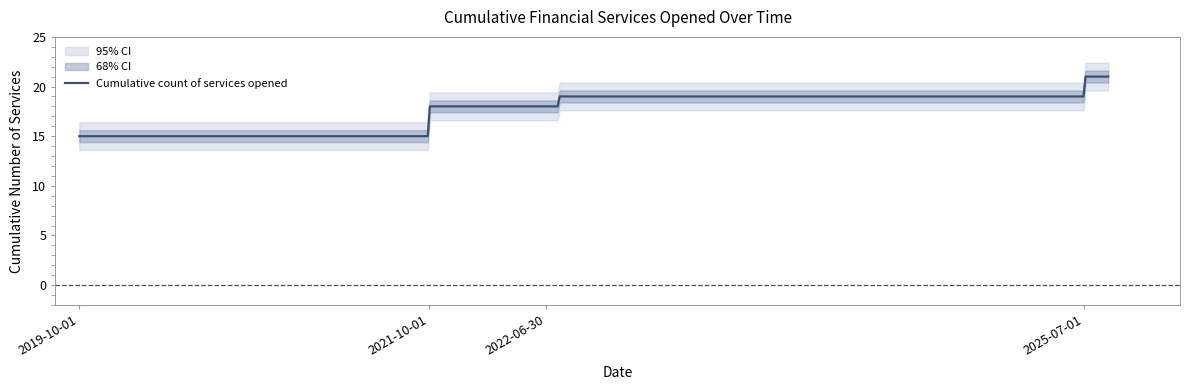

At which label does the data first exceed 11?

2019-10-01